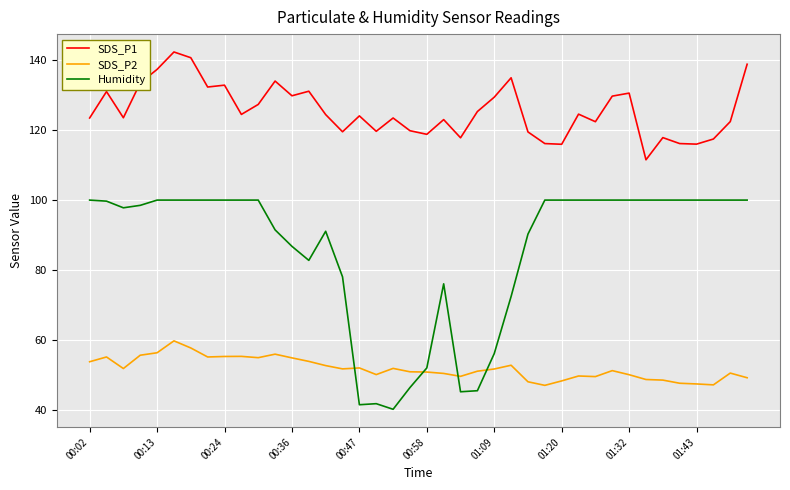

True or false: SDS_P1 and Humidity intersect in this chart.

False